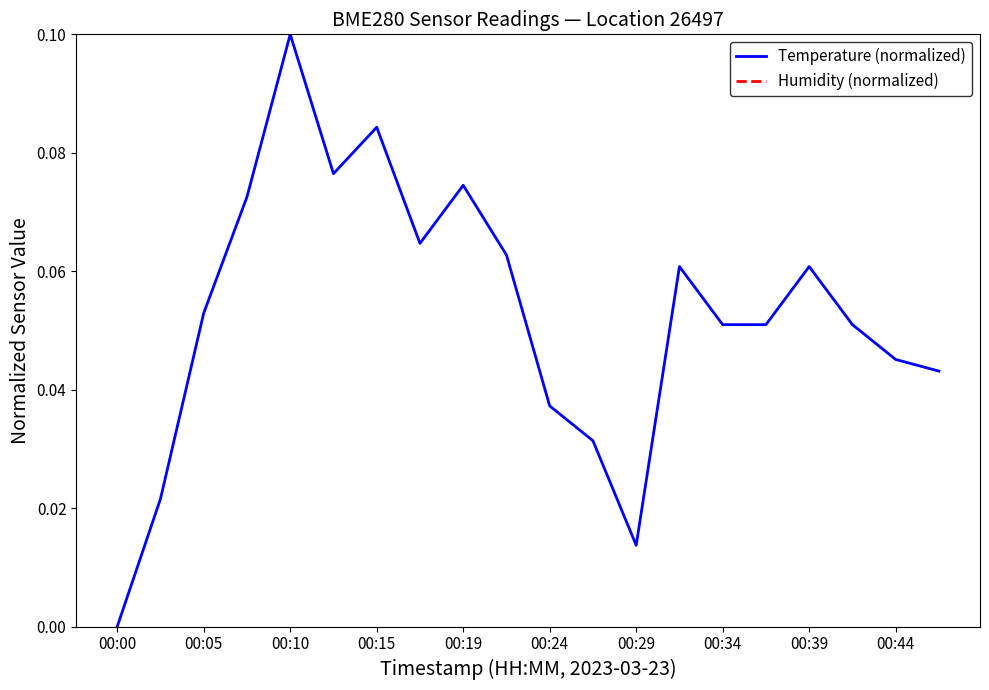

What is the difference between the highest and lowest values at 17?

0.1